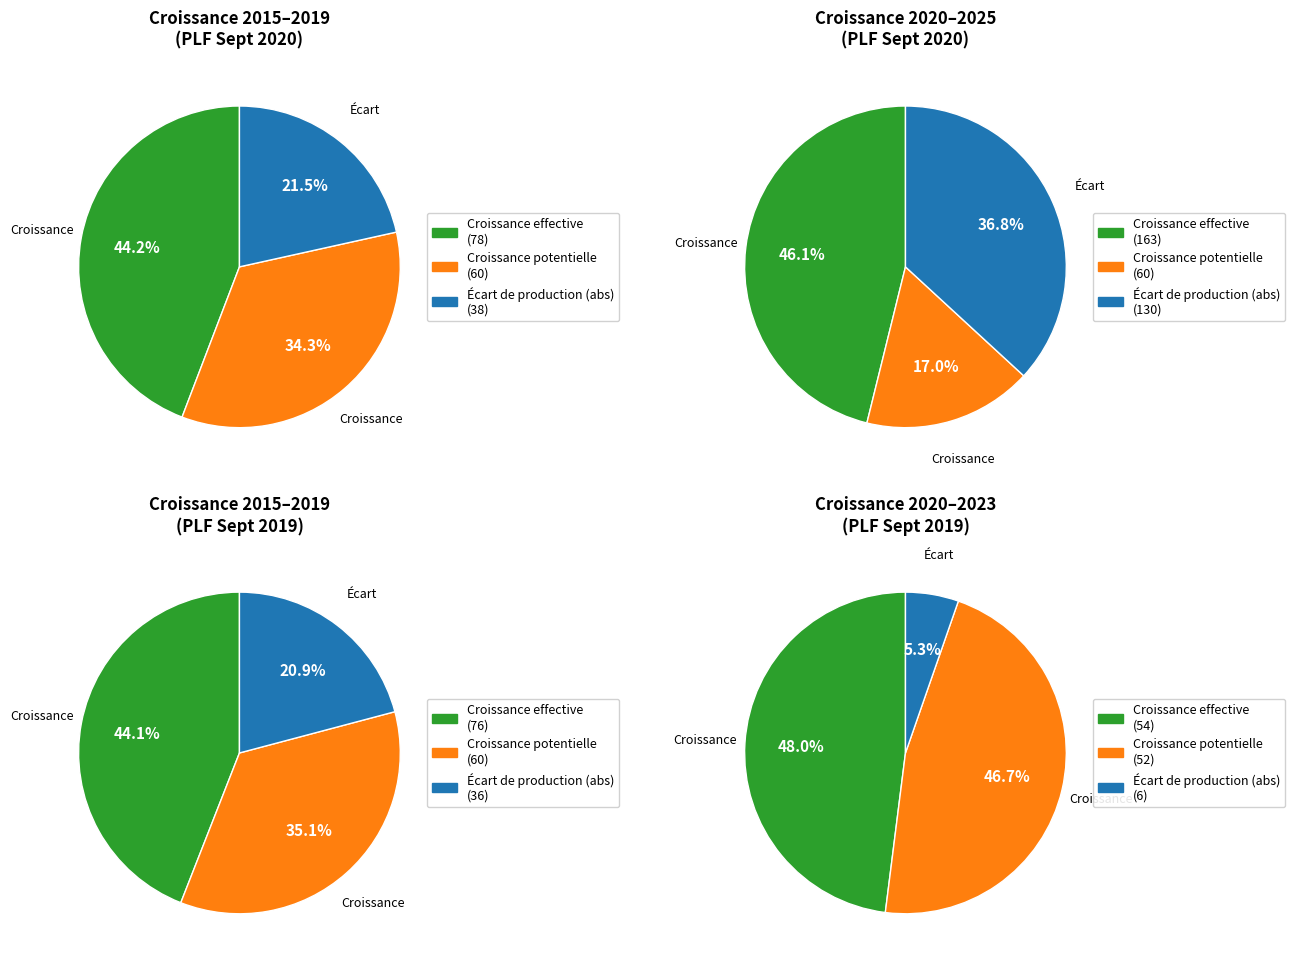

True or false: 2019 accounts for 6% of the total.

True